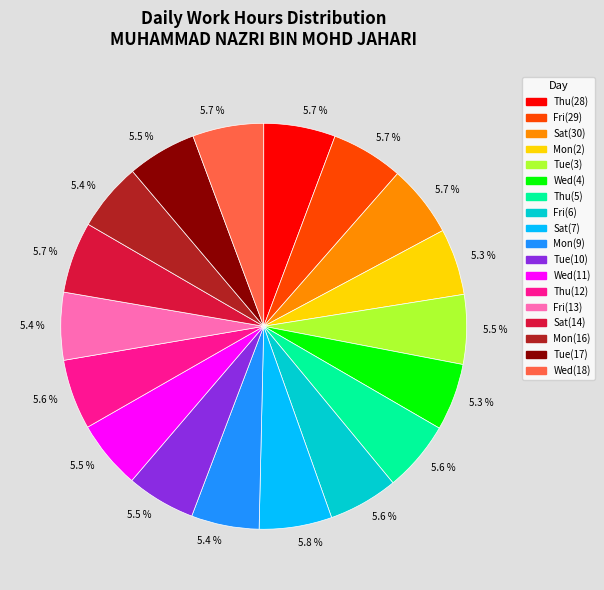

Does any single category account for the majority?

No